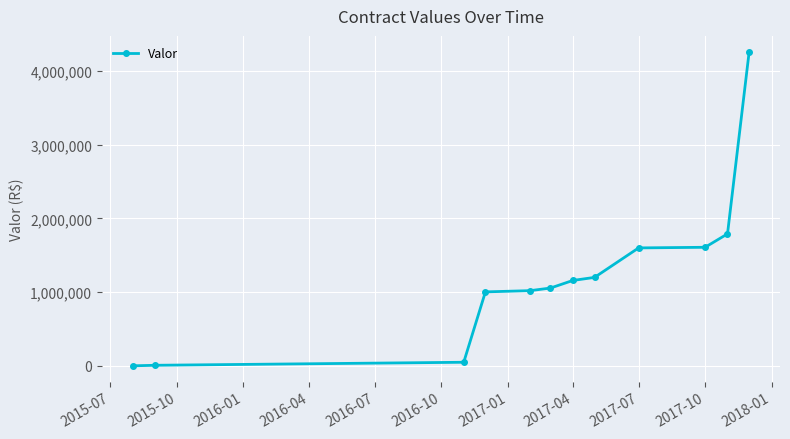

What is the value of the 10th point from the left?

1608382.8